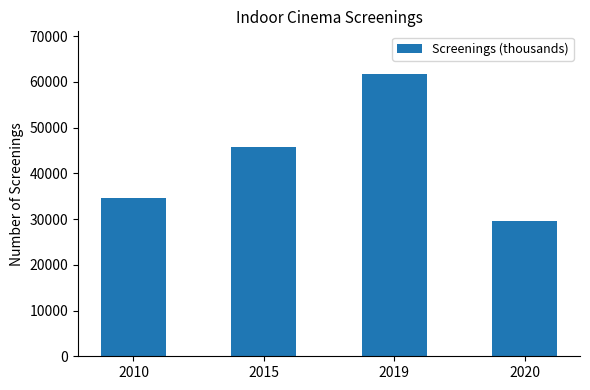

How many categories are shown in the chart?

4